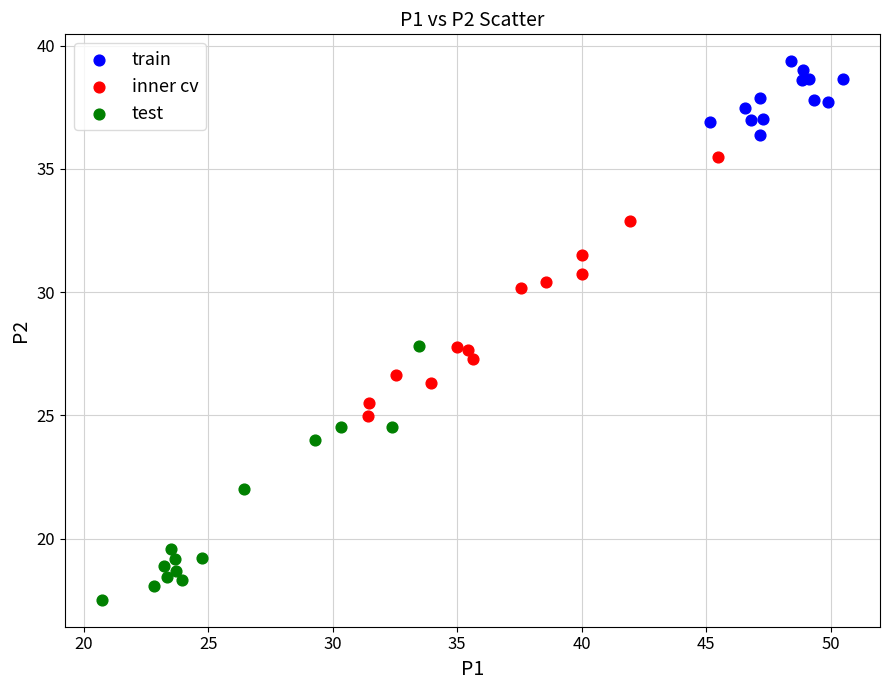

Which series contains the lowest Y value?

test